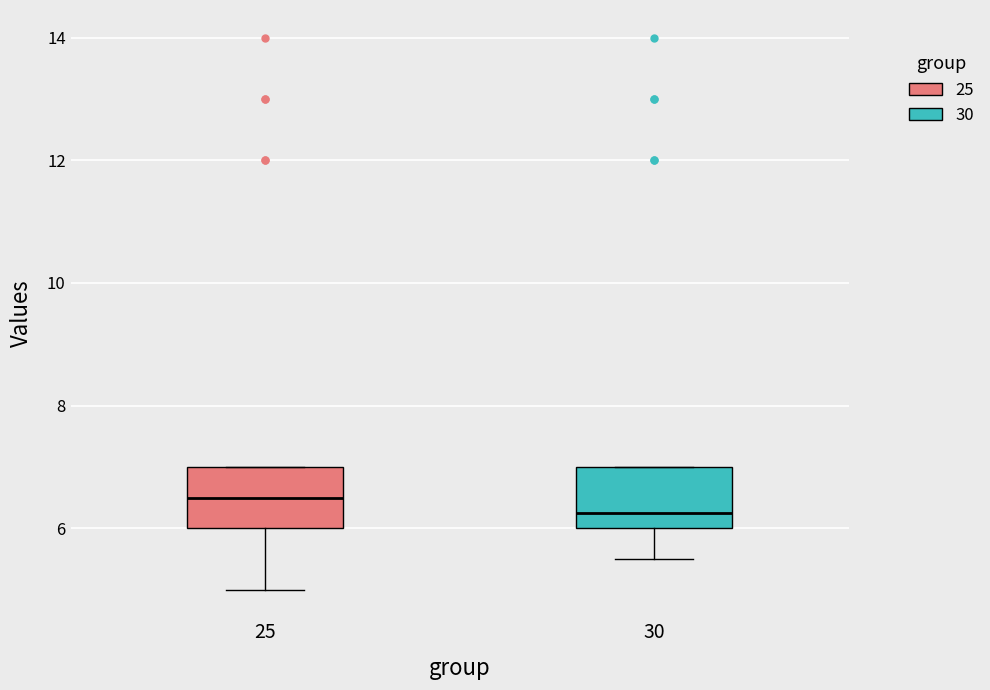

Reading left to right, read every box against the y-axis: the position of its median line, the range the box covers, and the ends of its whiskers. The values are not printed on the chart, so give them approximately, as read against the axis.

25: median 6.6, box 6.0 to 7.0, whiskers 5.0 to 7.0
30: median 6.2, box 6.0 to 7.0, whiskers 5.6 to 7.0